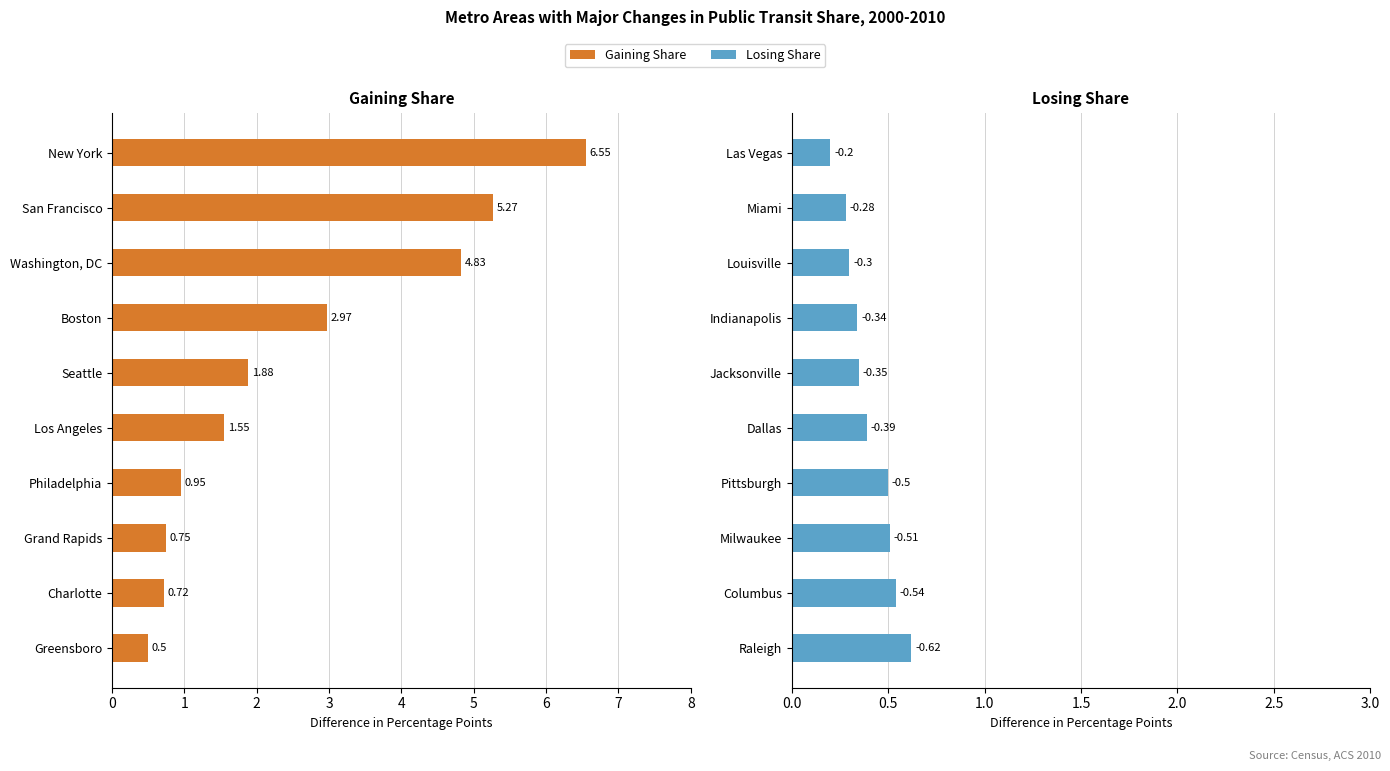

Is it true that Gaining Share equals 3.1 at Seattle?

False